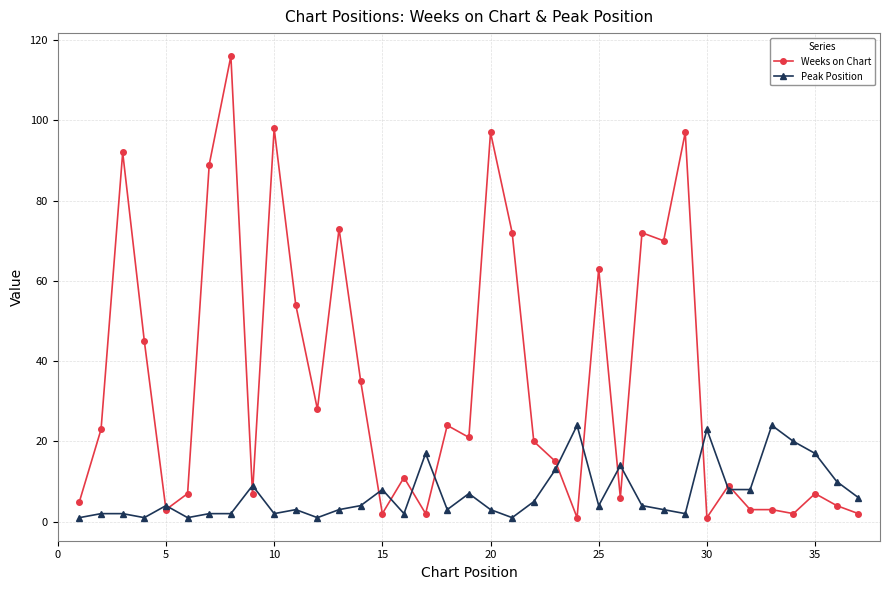

Does the chart display data point markers on the line(s)?

Yes